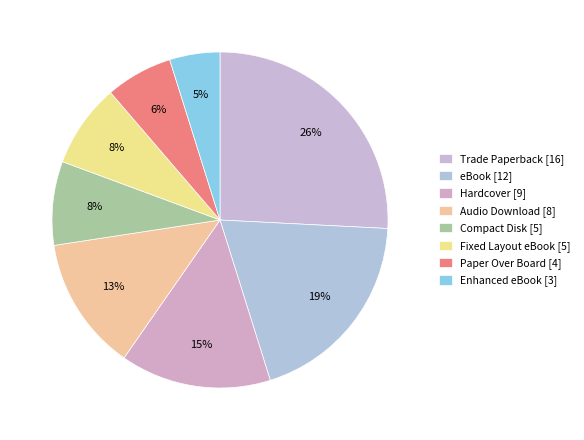

Rank the categories by value from lowest to highest.

Enhanced eBook [3], Paper Over Board [4], Compact Disk [5], Fixed Layout eBook [5], Audio Download [8], Hardcover [9], eBook [12], Trade Paperback [16]